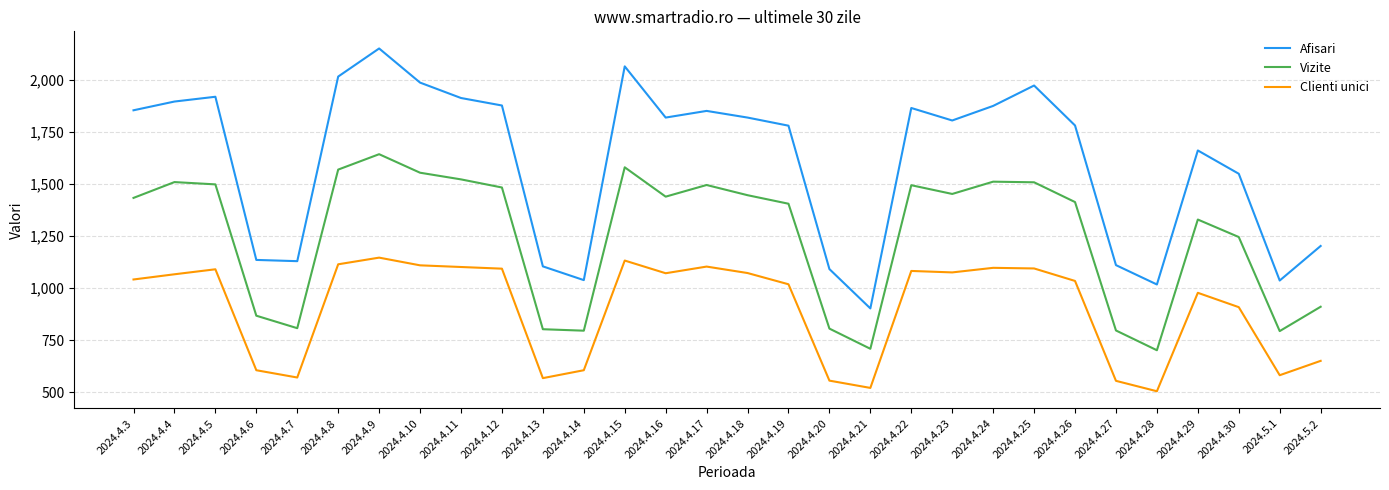

What is the maximum value for Clienti unici?

1147